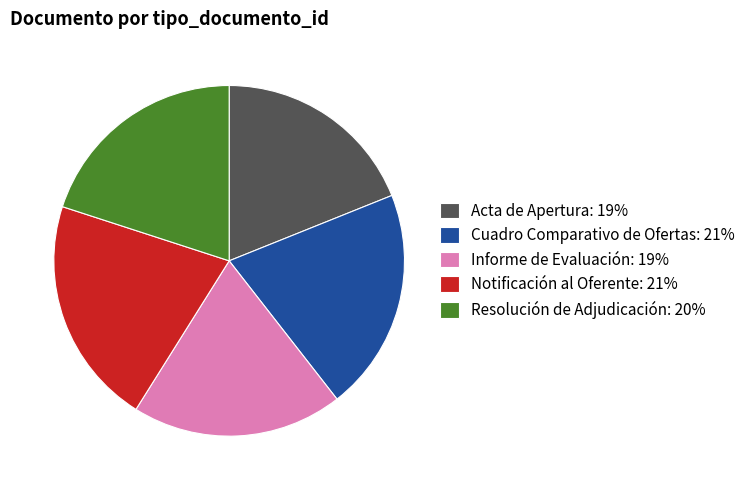

Is there any slice that represents more than half of the pie?

No